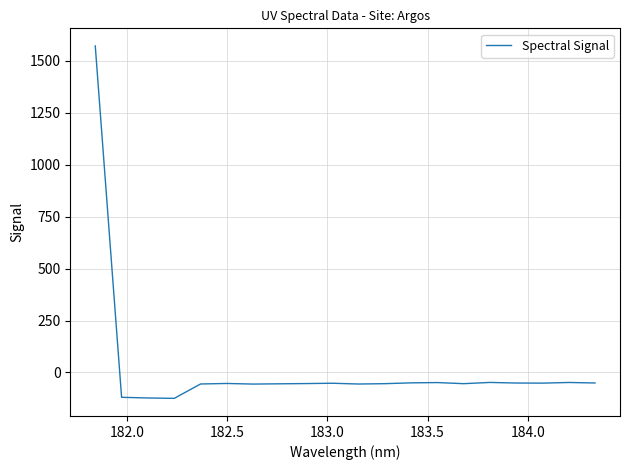

What is the minimum value shown in the chart?

-124.8